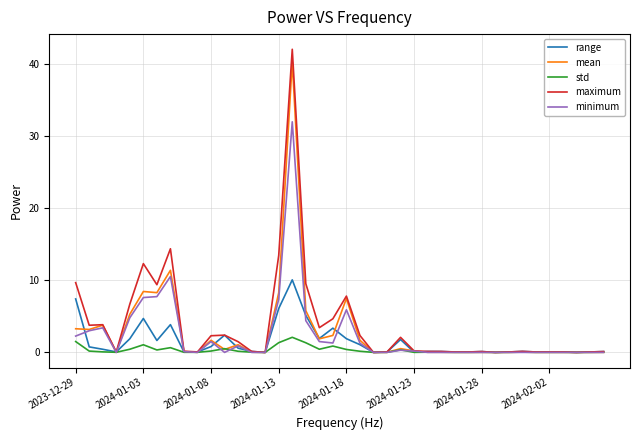

Which series has the widest spread of values?

maximum